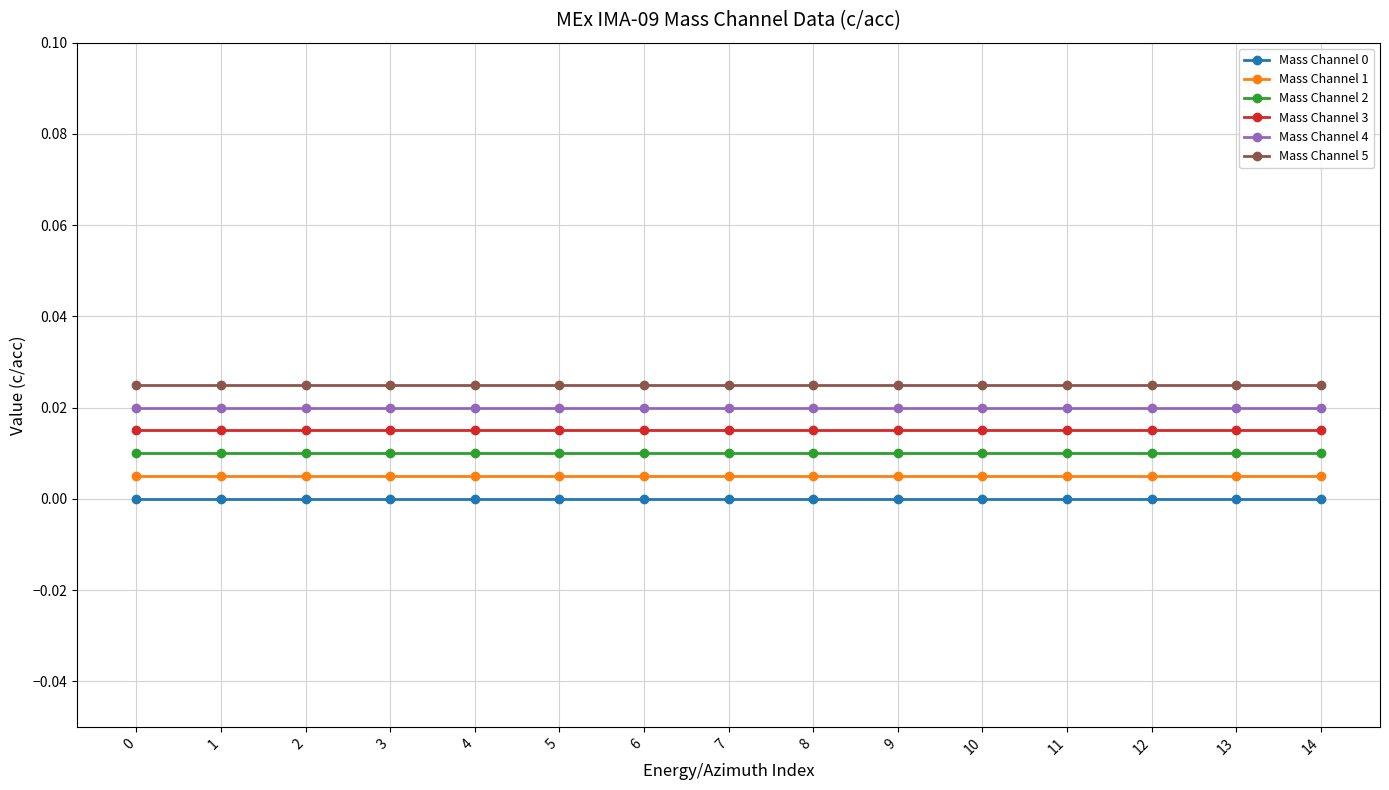

True or false: Mass Channel 1 and Mass Channel 3 cross at least once.

False